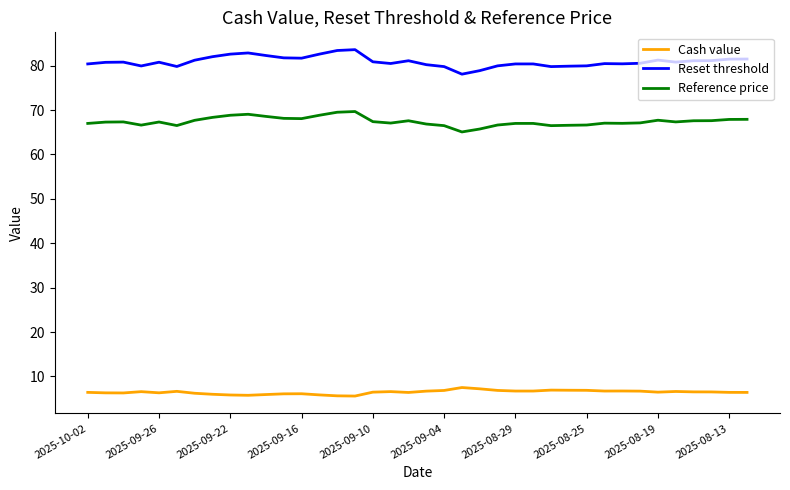

List the series in order of their overall mean, highest first.

Reset threshold, Reference price, Cash value